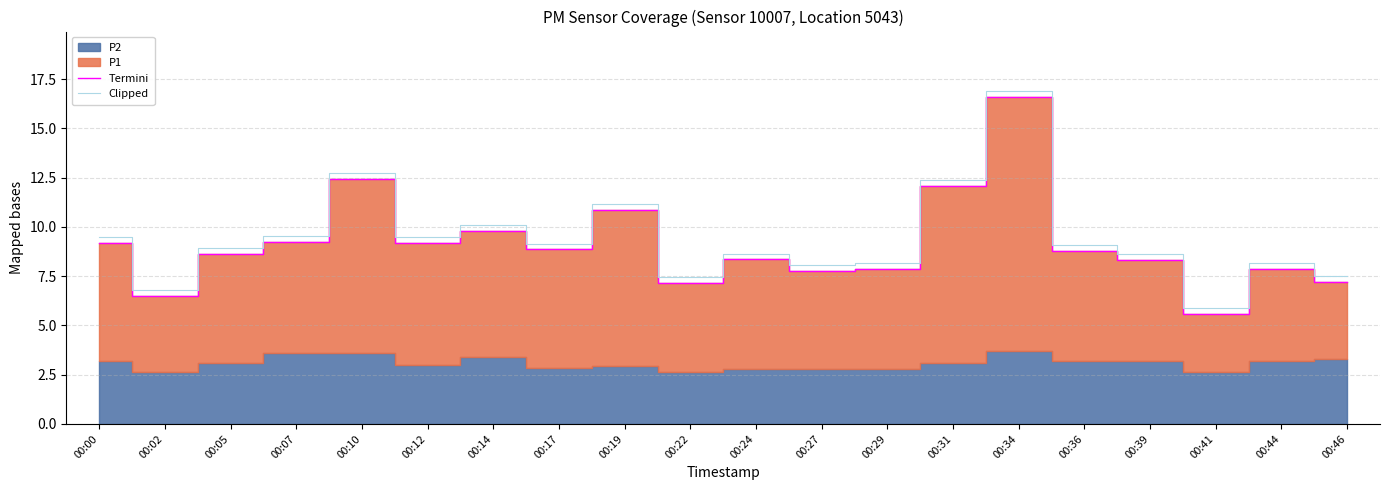

What is the greatest value displayed?

16.9